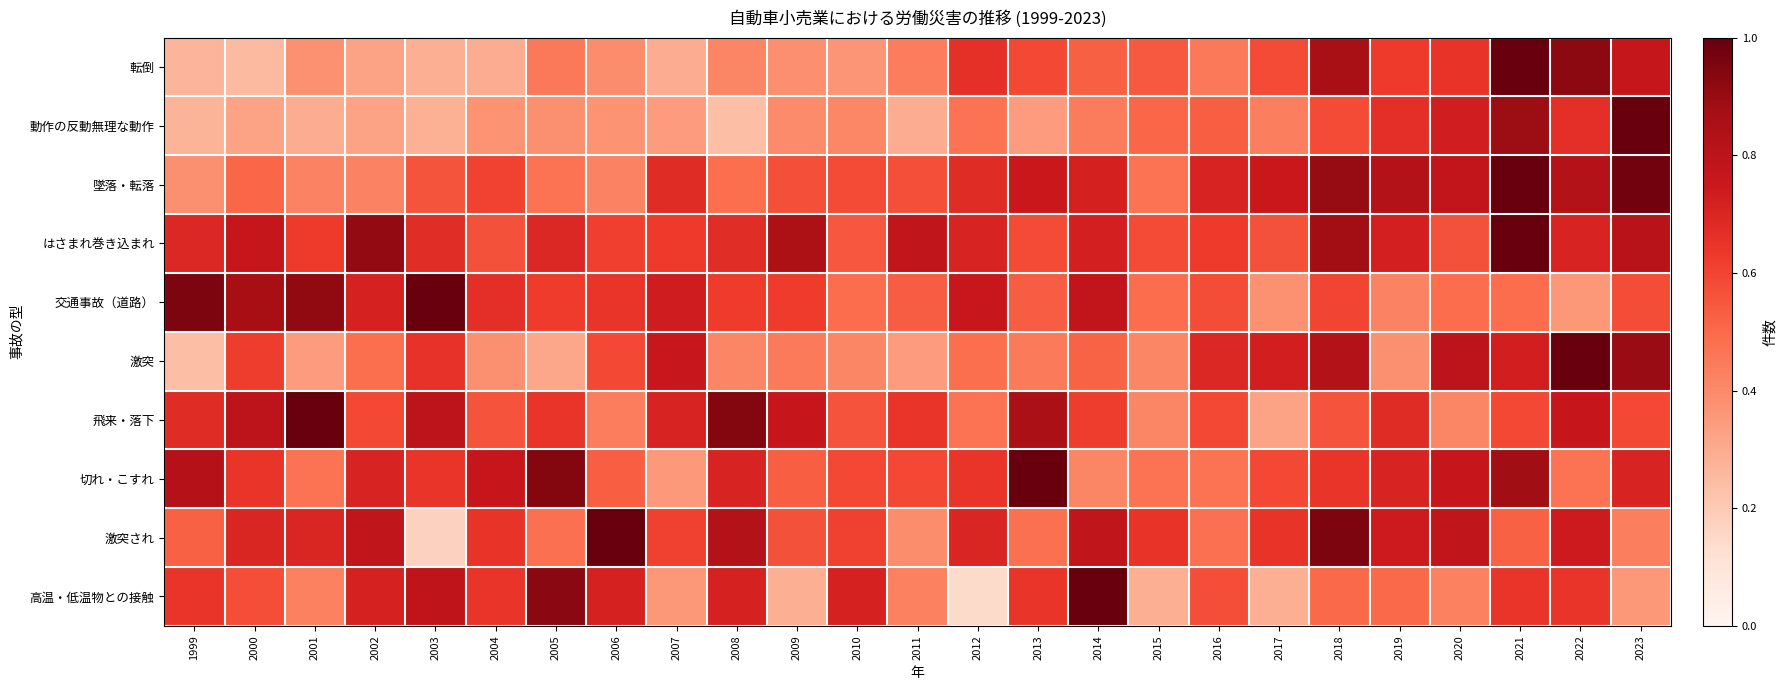

What is the difference between the highest and lowest values at 2023?

0.6